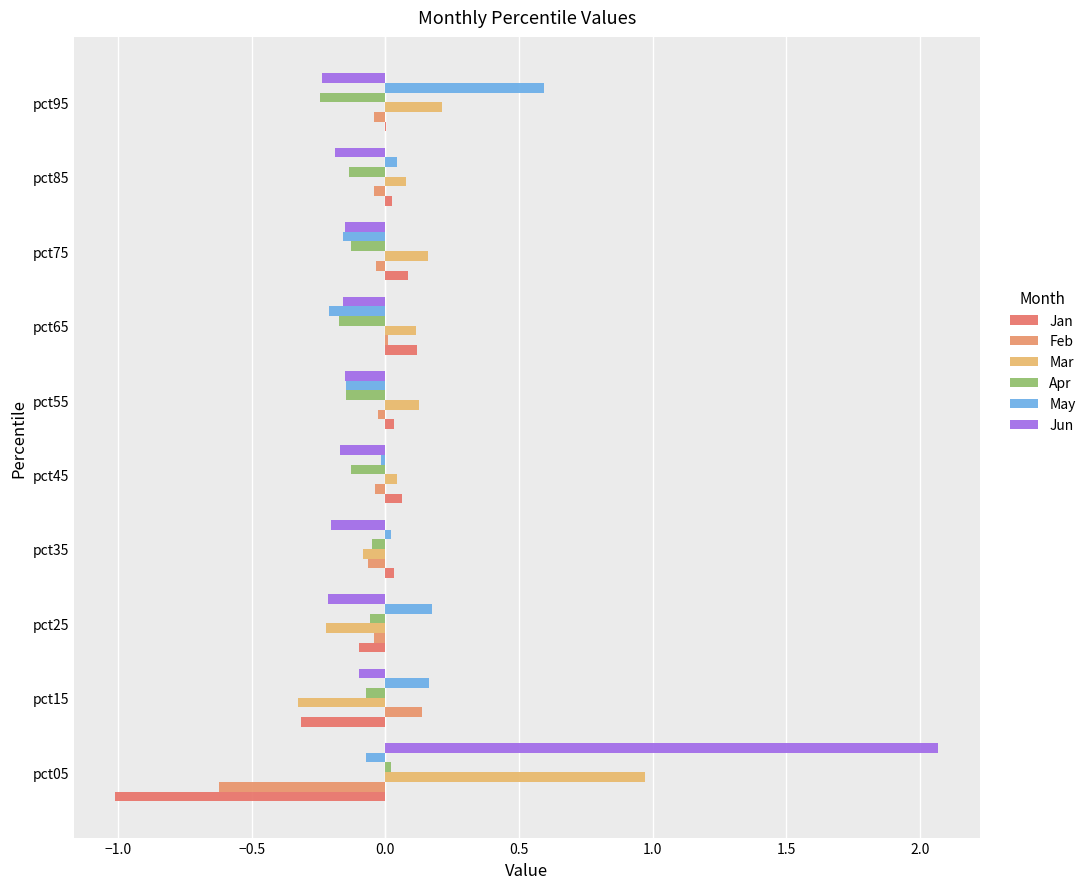

At which label does May reach its peak?

pct95